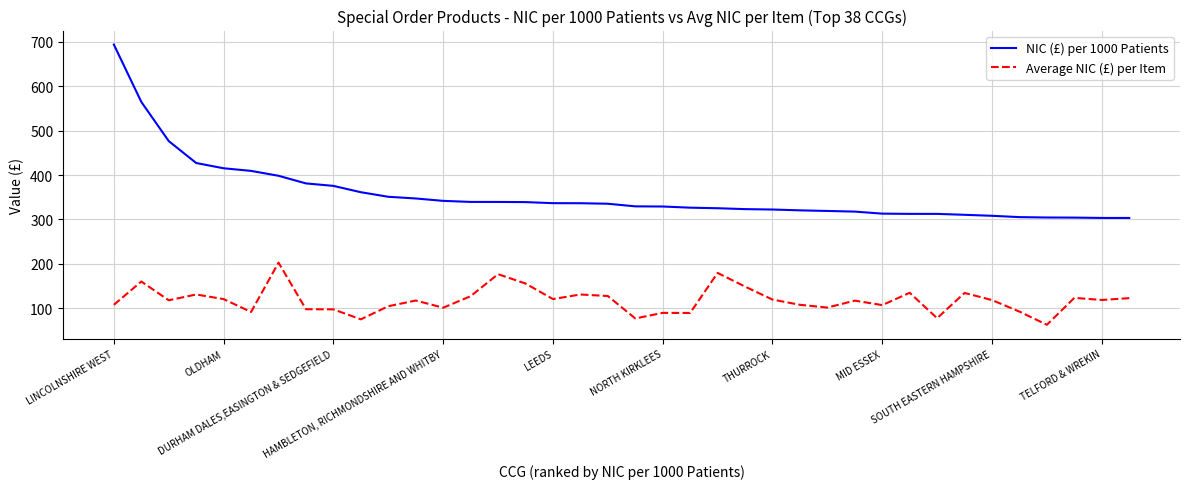

Which series has the largest total across all categories?

NIC (£) per 1000 Patients